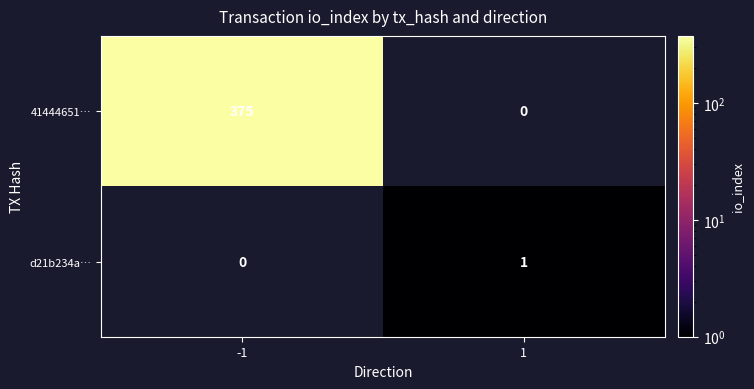

True or false: d21b234a… has a value of 0 at 1.

False